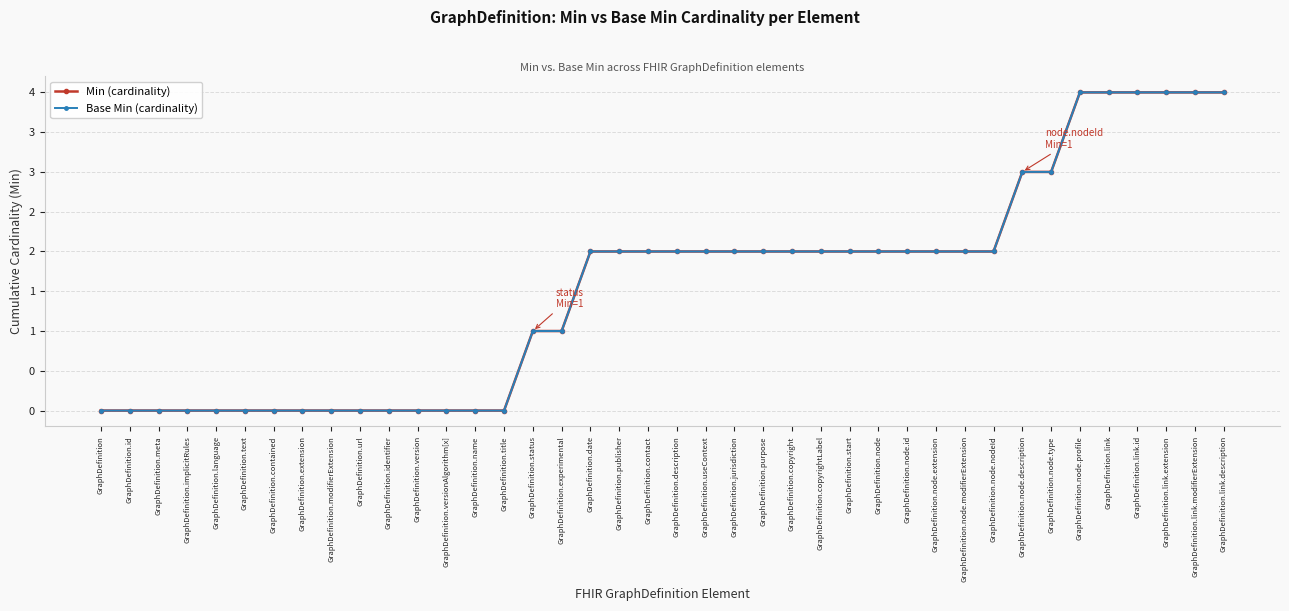

Reading left to right, transcribe all the data shown in this chart.

Min (cardinality): 0	0	0	0	0	0	0	0	0	0	0	0	0	0	0	1	1	2	2	2	2	2	2	2	2	2	2	2	2	2	2	2	3	3	4	4	4	4	4	4
Base Min (cardinality): 0	0	0	0	0	0	0	0	0	0	0	0	0	0	0	1	1	2	2	2	2	2	2	2	2	2	2	2	2	2	2	2	3	3	4	4	4	4	4	4